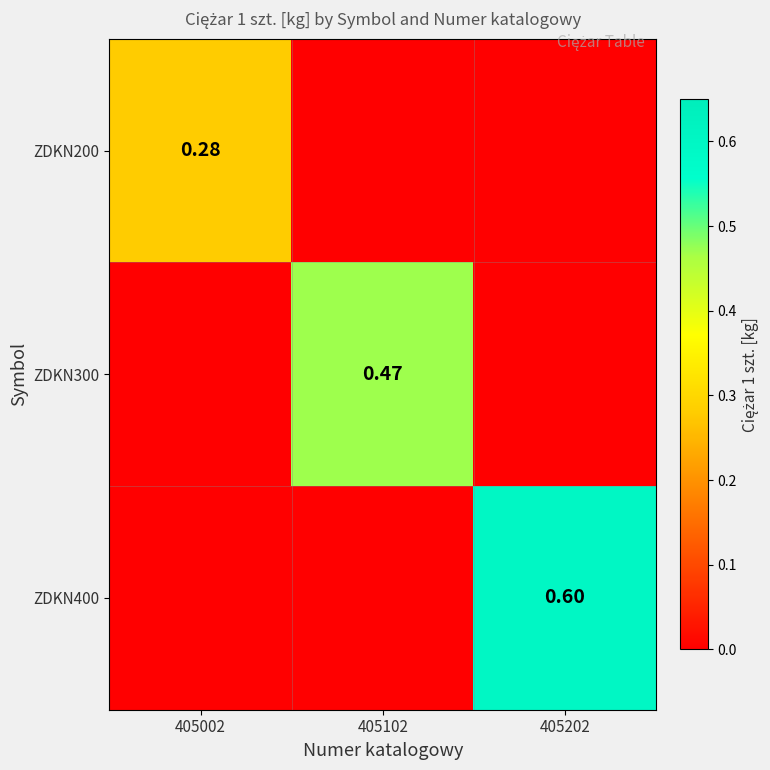

At which label is ZDKN400 closest to 0?

405002